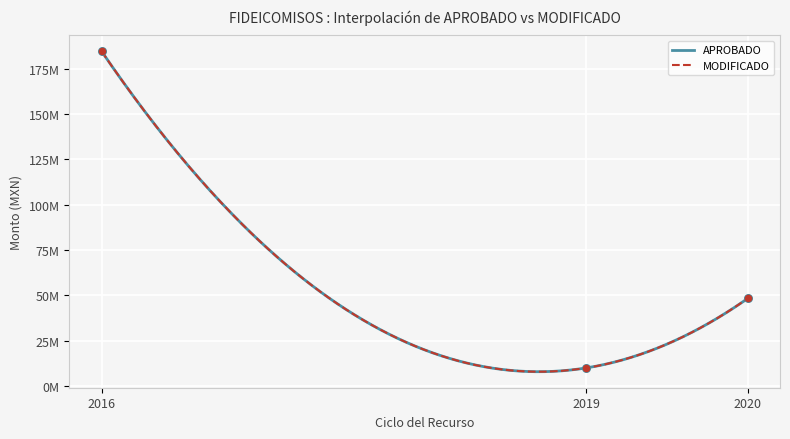

Which series has the largest Y range (max minus min)?

APROBADO